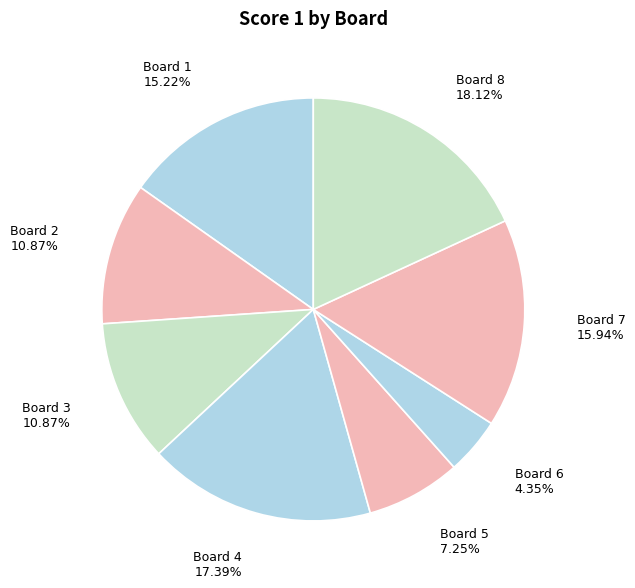

Which category has the biggest portion of the pie?

Board 8